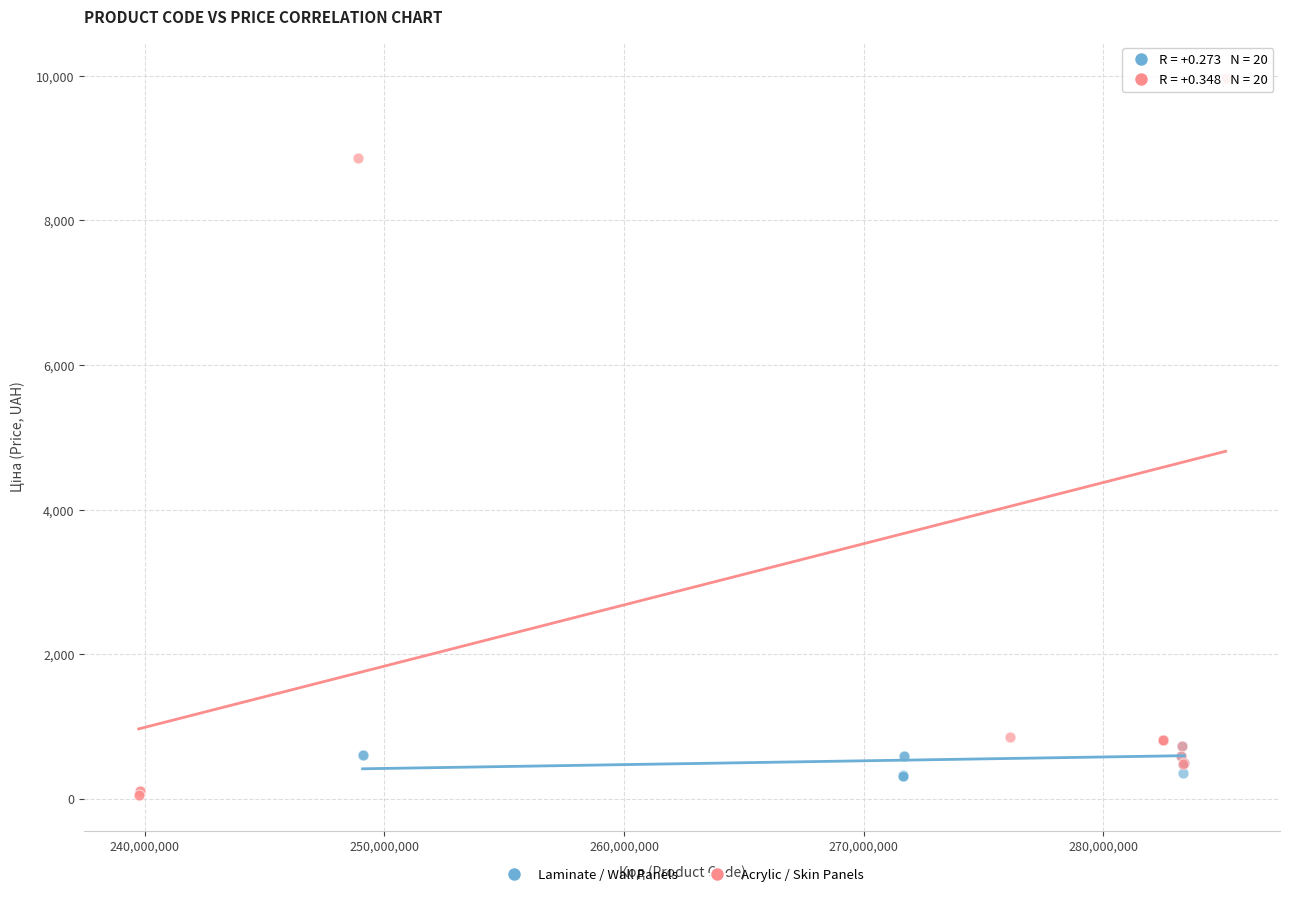

Which series contains the highest Y value?

Acrylic / Skin Panels